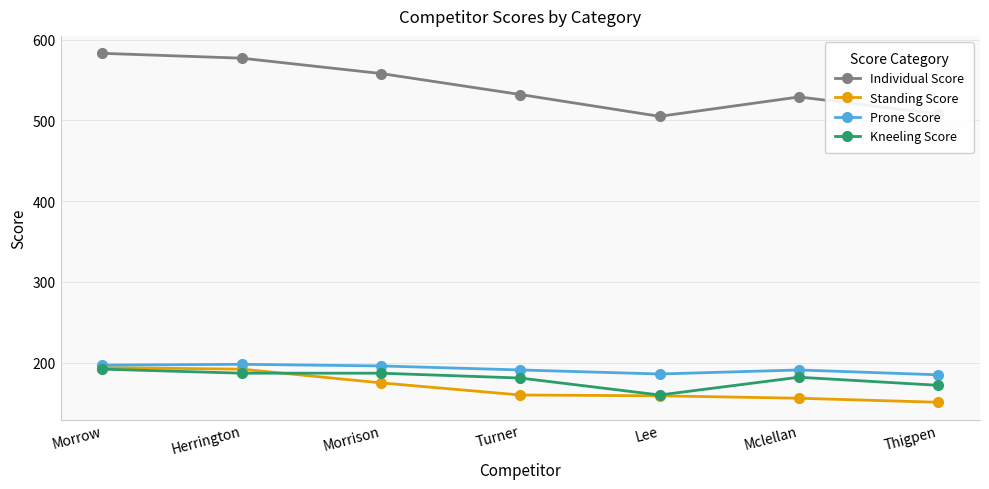

True or false: Individual Score and Kneeling Score intersect in this chart.

False